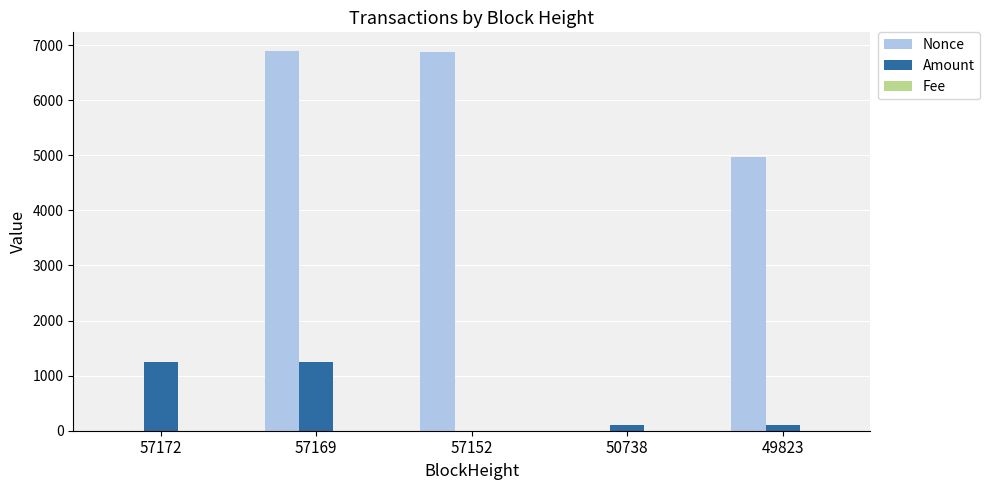

Which series has the largest total across all categories?

Nonce